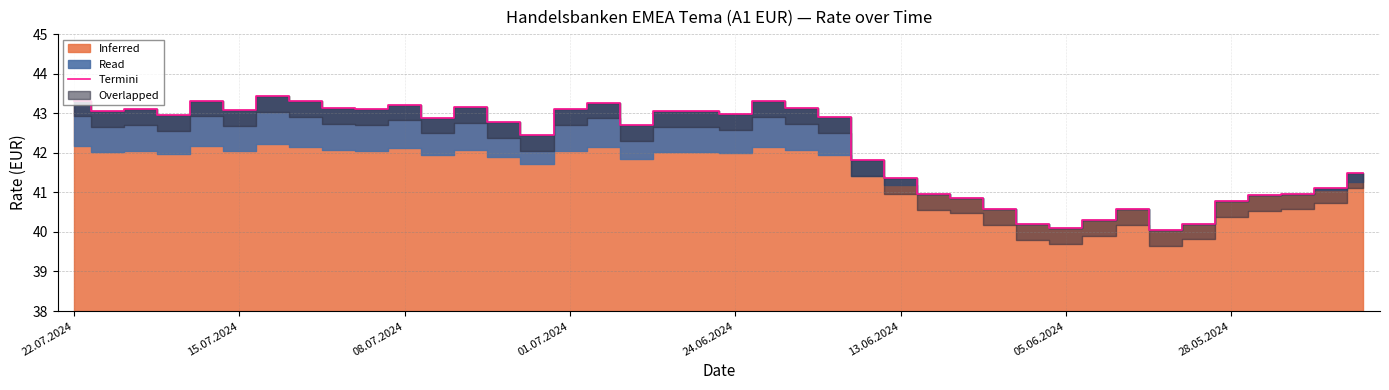

What is the value of the 21st point from the left?

43.0